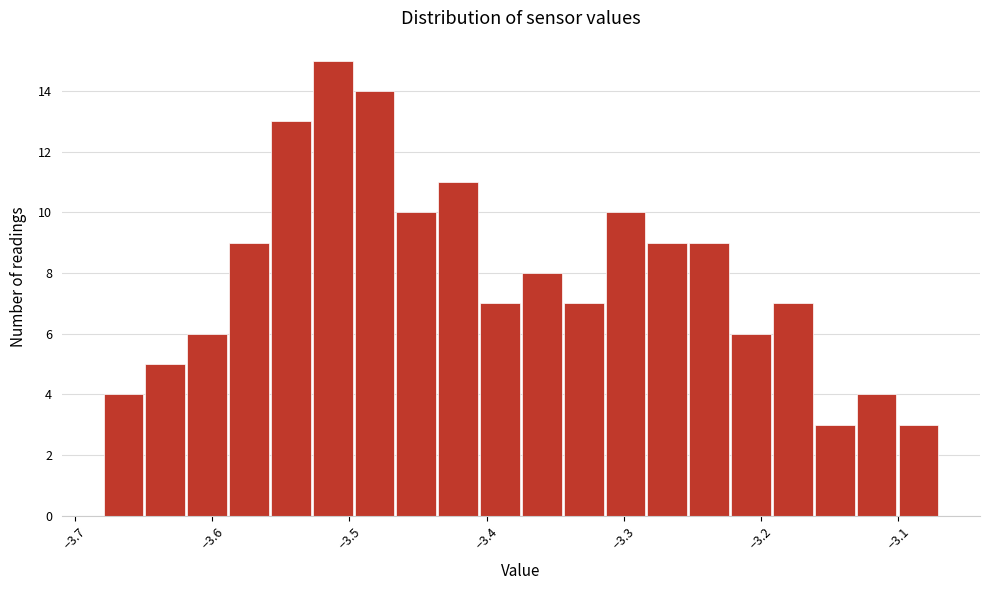

Around what value on the x-axis is the tallest bar? Give the approximate position of its centre, as read against the axis.

-3.51